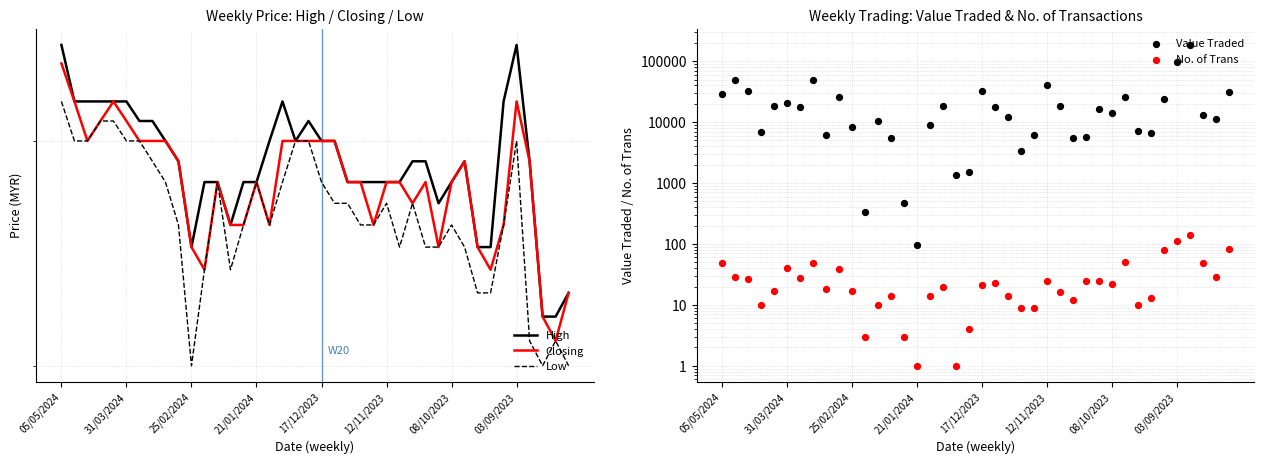

What are all the series names shown in the legend?

High, Closing, Low, Value Traded, No. of Trans